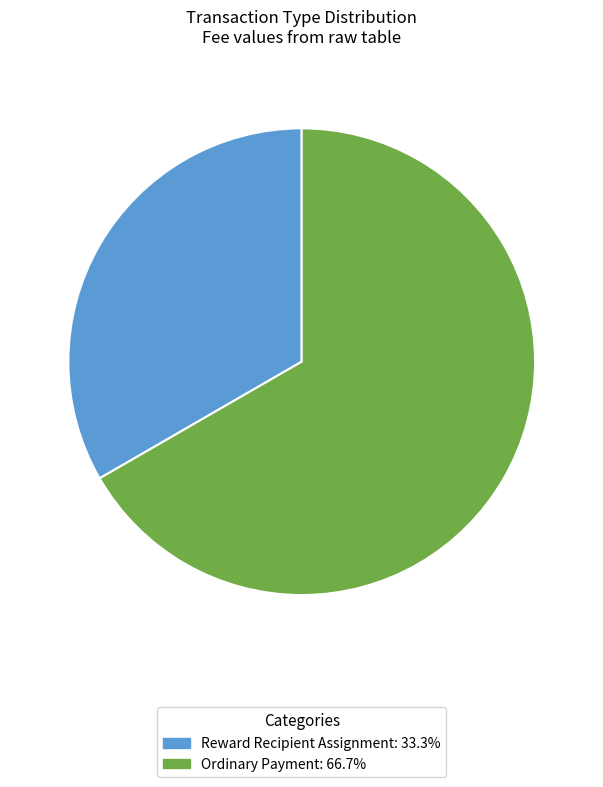

Combined, do Reward Recipient Assignment and Ordinary Payment account for over 50%?

Yes